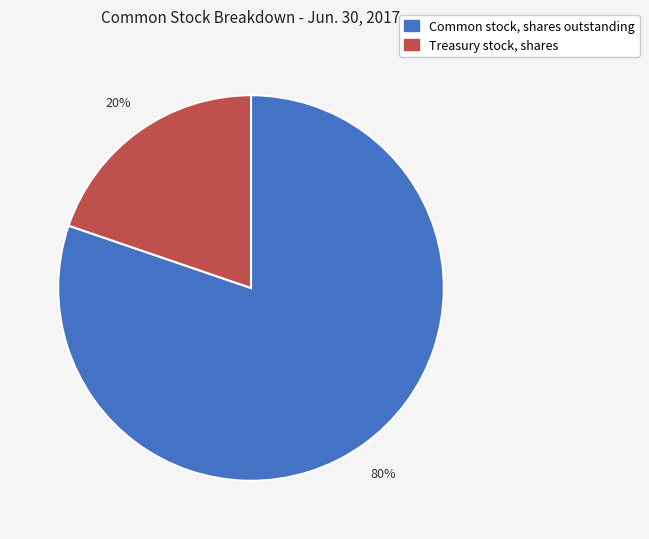

To the nearest percent, what is the difference between the largest and smallest slice percentages?

60%